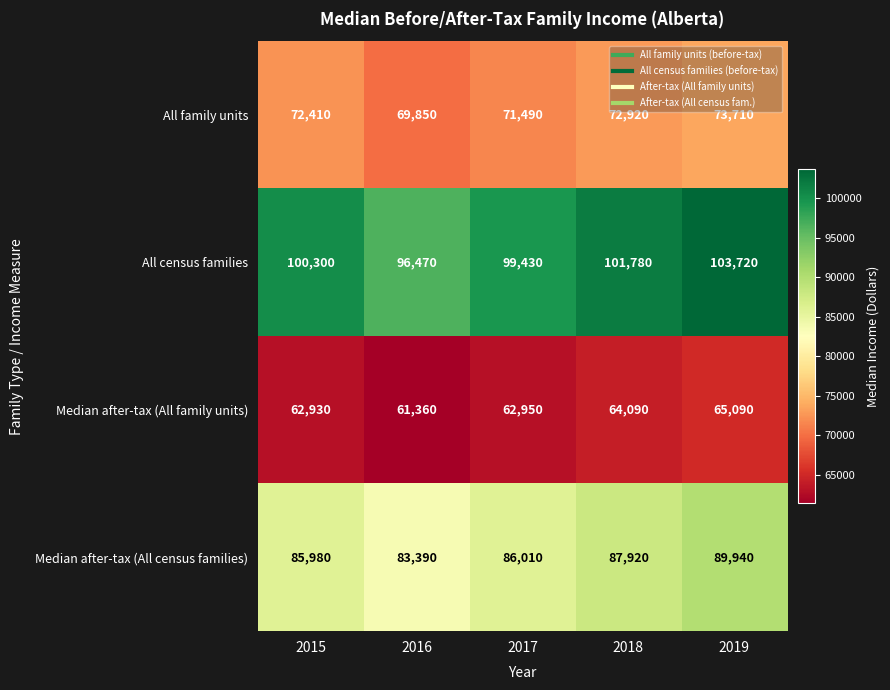

Reading left to right, transcribe all the data shown in this chart.

All family units: 72410	69850	71490	72920	73710
All census families: 100300	96470	99430	101780	103720
Median after-tax (All family units): 62930	61360	62950	64090	65090
Median after-tax (All census families): 85980	83390	86010	87920	89940